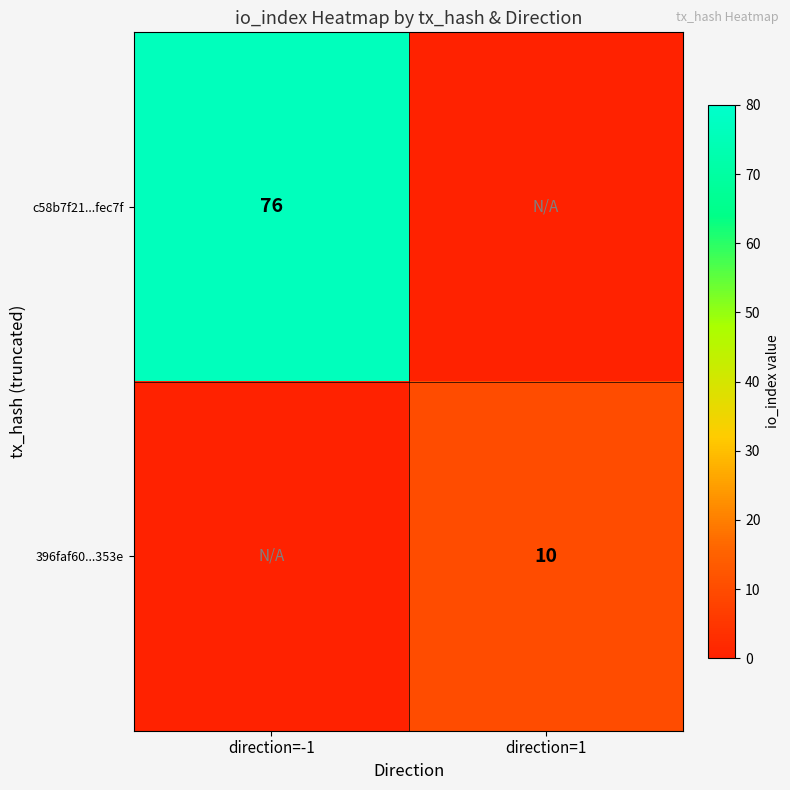

True or false: c58b7f21...fec7f has a value of 76 at direction=-1.

True